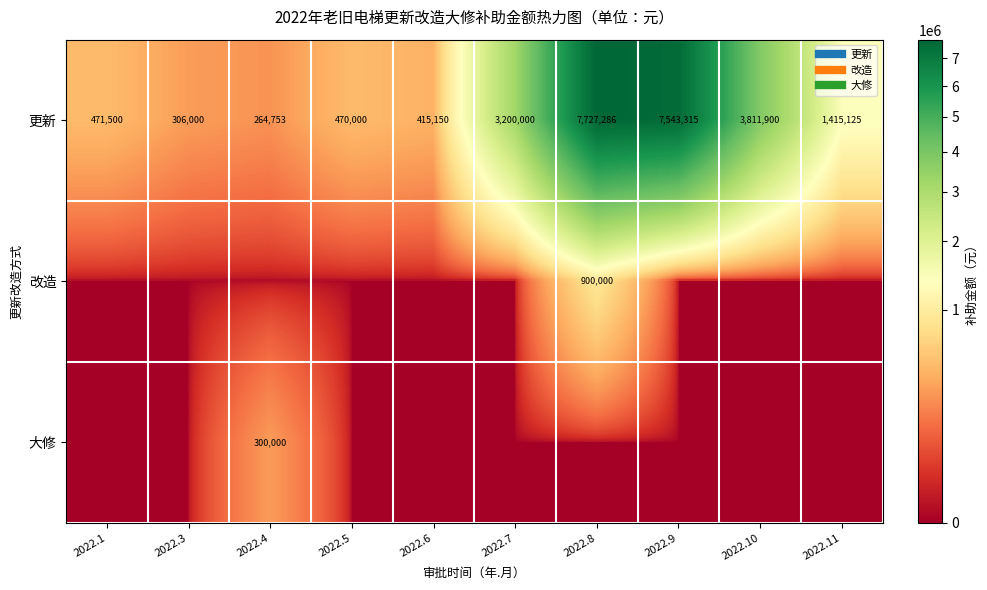

Is it true that 更新 equals 1962598 at 2022.11?

False